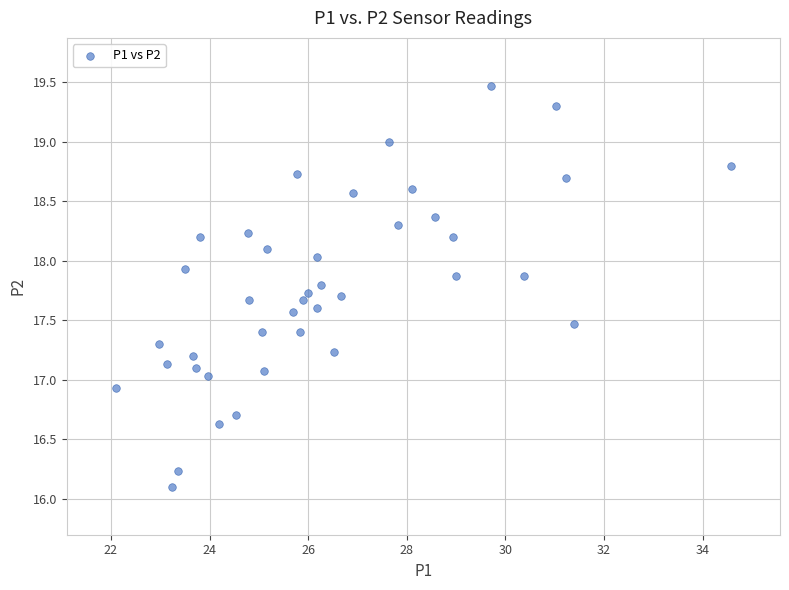

What is the range of Y values (max minus min)?

3.4